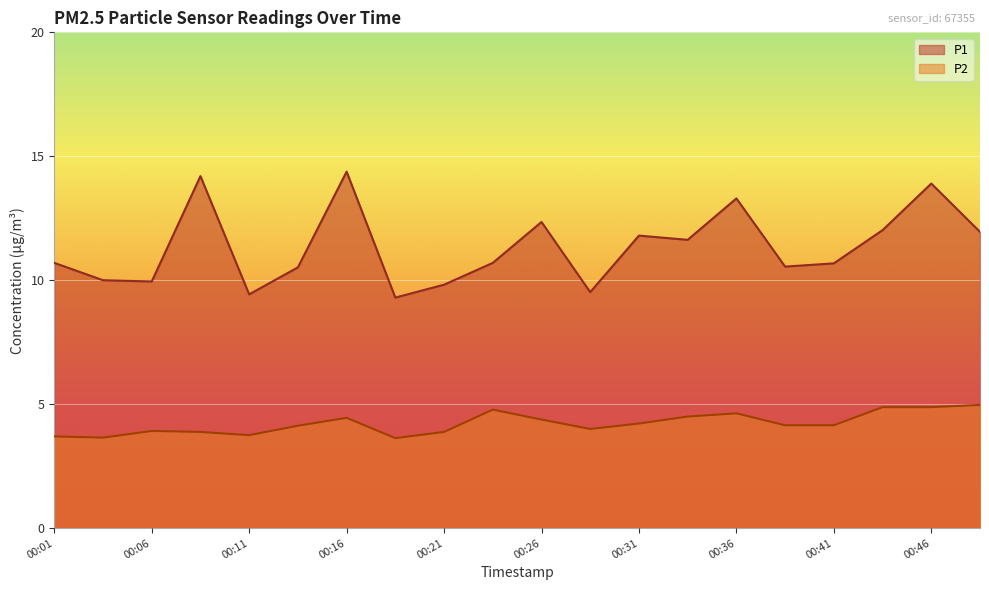

The P1 series shows 12.0 at 00:44. True or false?

True